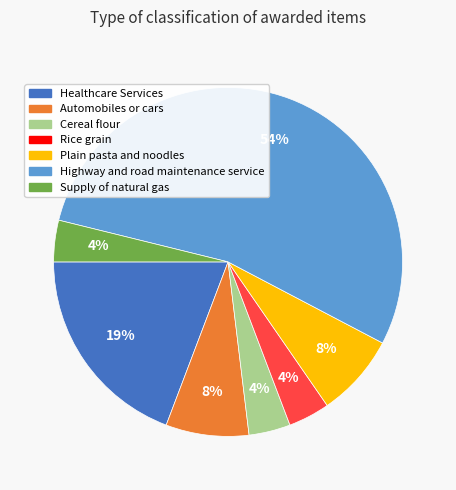

Is the sum of Supply of natural gas and Plain pasta and noodles greater than half?

No